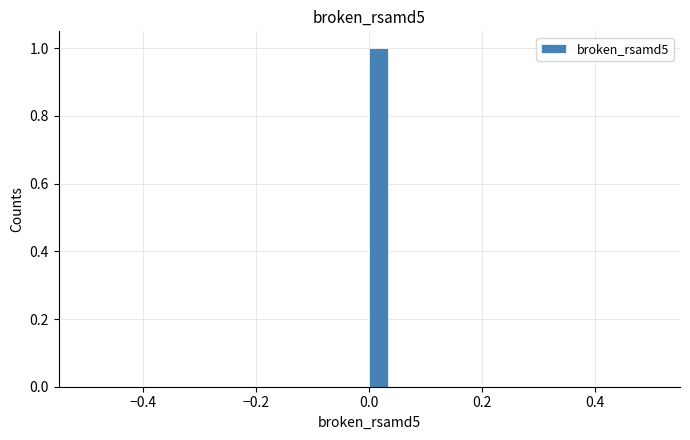

Read against the x-axis, roughly where is the centre of the tallest bar?

0.02